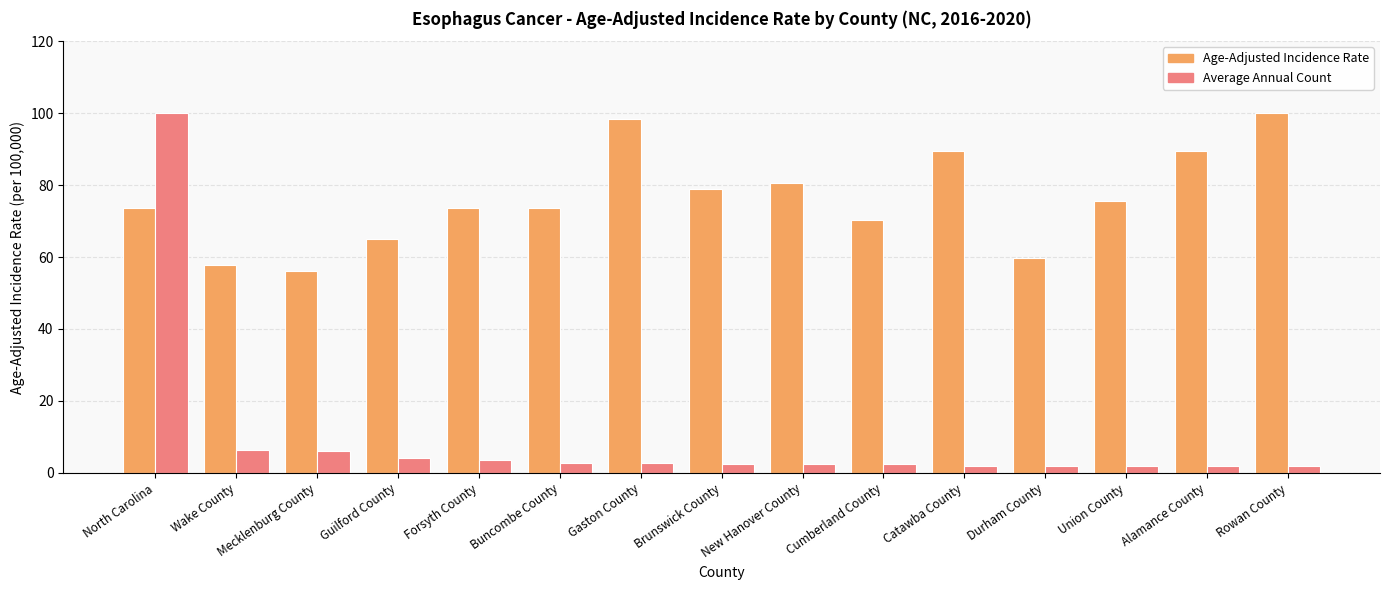

What is the label of the 6th bar from the right?

Cumberland County